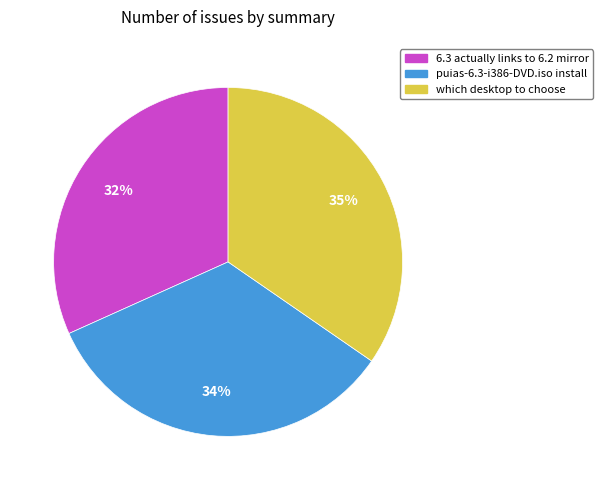

Is the sum of which desktop to choose and 6.3 actually links to 6.2 mirror greater than half?

Yes